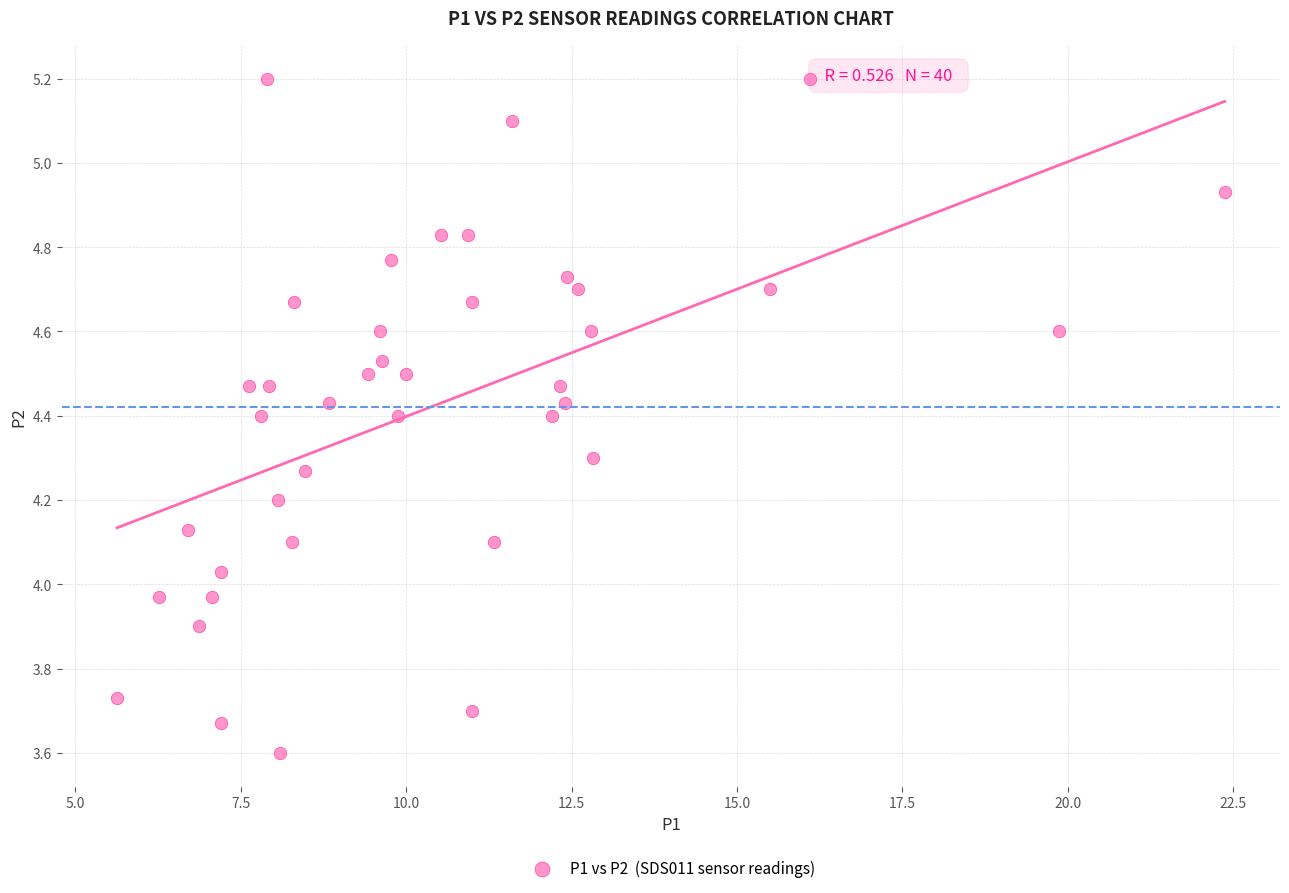

What is the range of Y values (max minus min)?

1.6